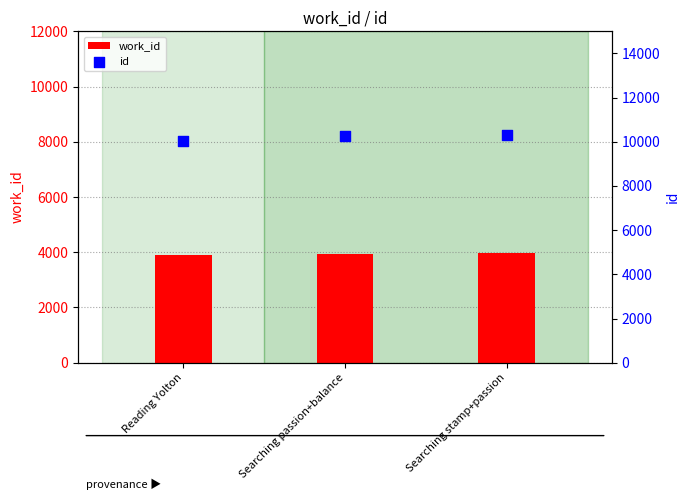

At how many categories does at least one series exceed 10109?

2